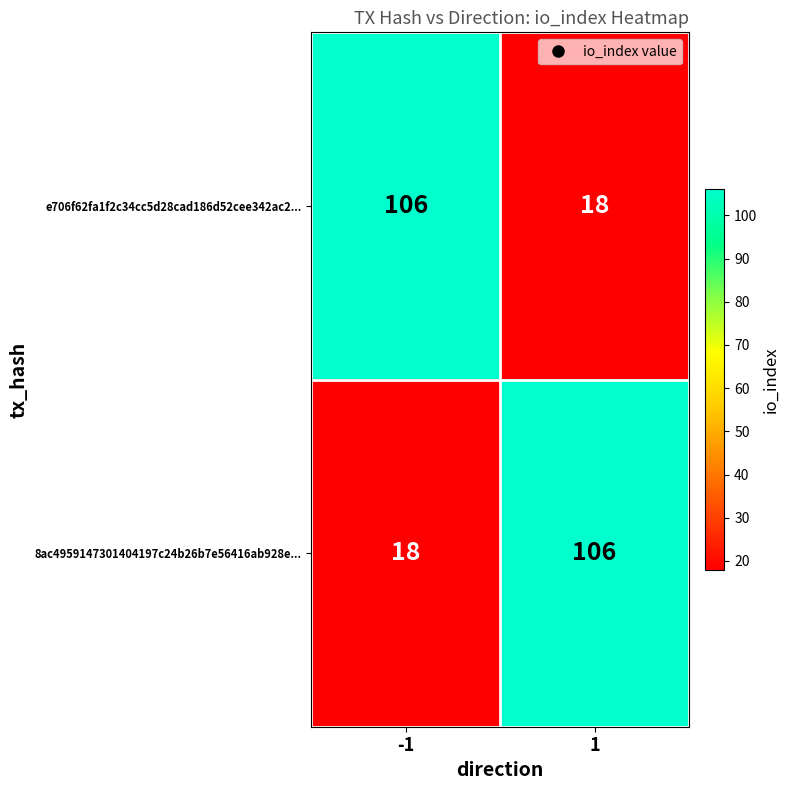

What is the total value across all series at -1?

124